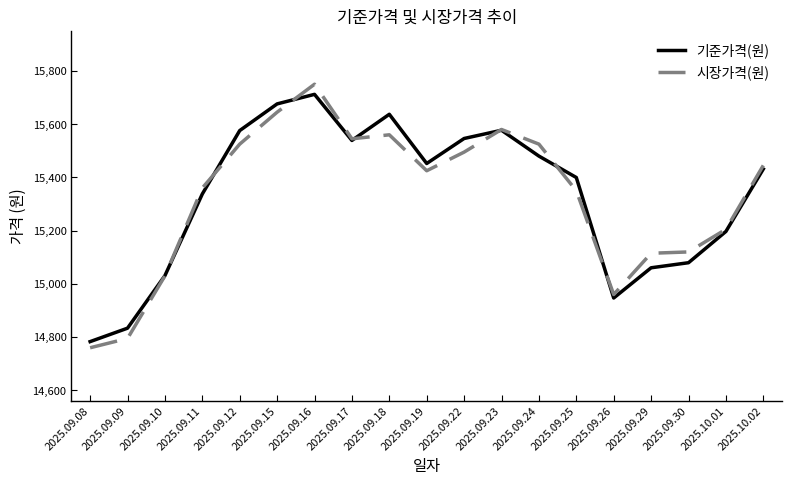

At which category does 시장가격(원) reach its first local valley?

2025.09.17